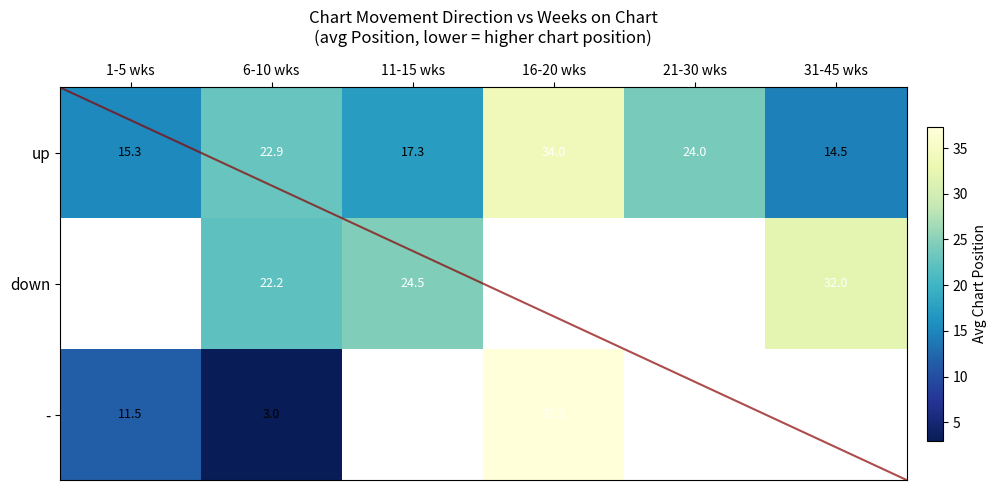

At which label does up first exceed 22?

6-10 wks